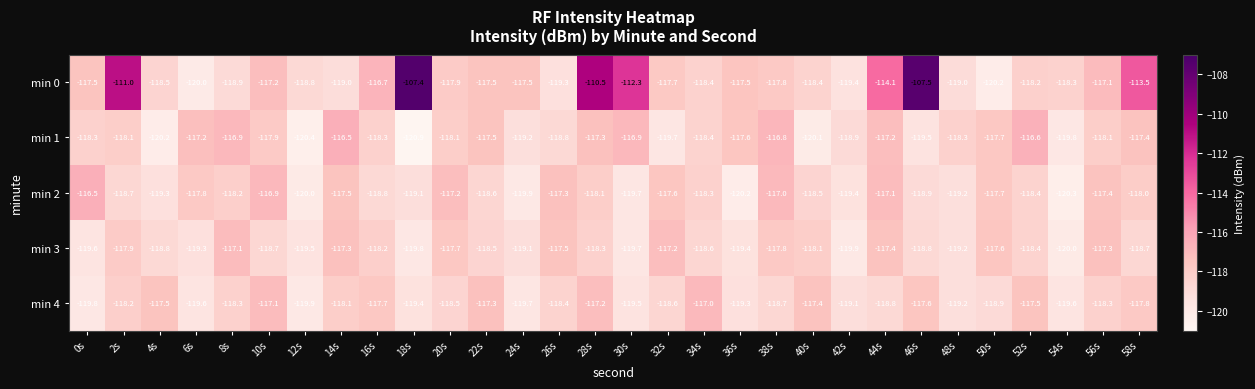

What is the difference between the highest and lowest values at 24s?

2.4